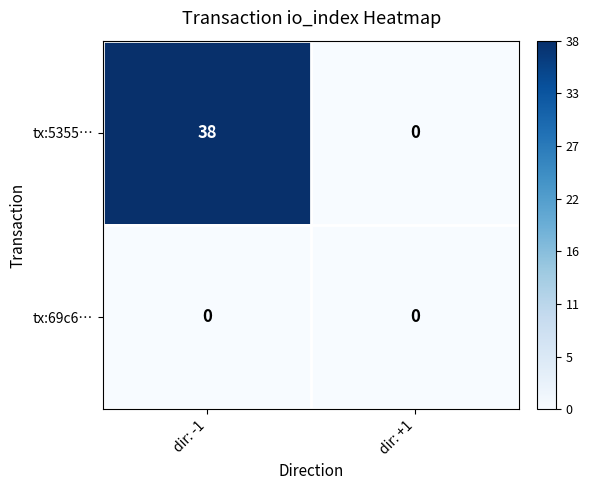

Which category has the highest value across all series?

dir: -1